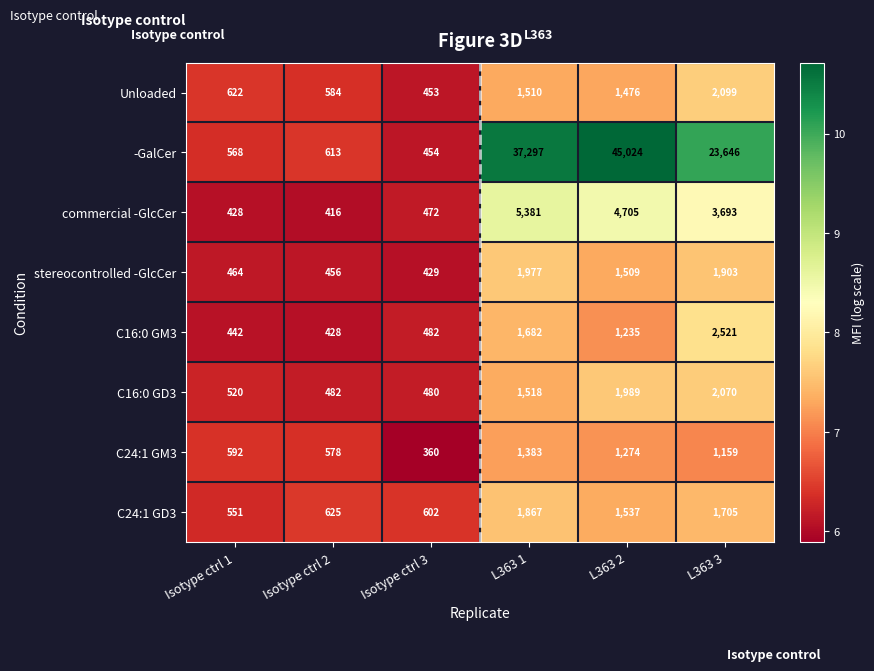

Which category has the highest value across all series?

L363 2